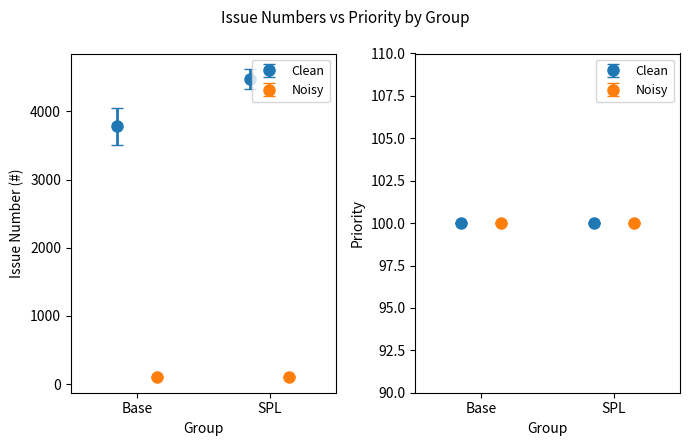

Which series changed the most between 3741 and 4385?

Clean